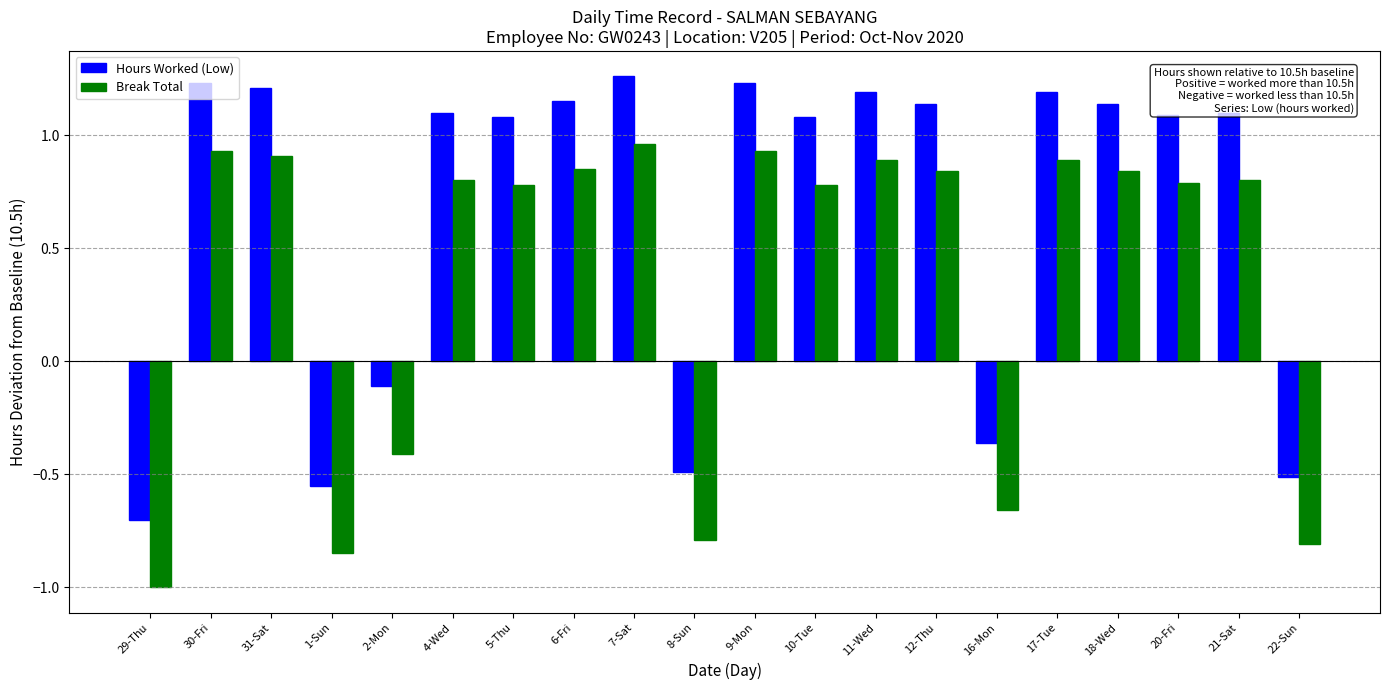

Are the bars horizontal?

No